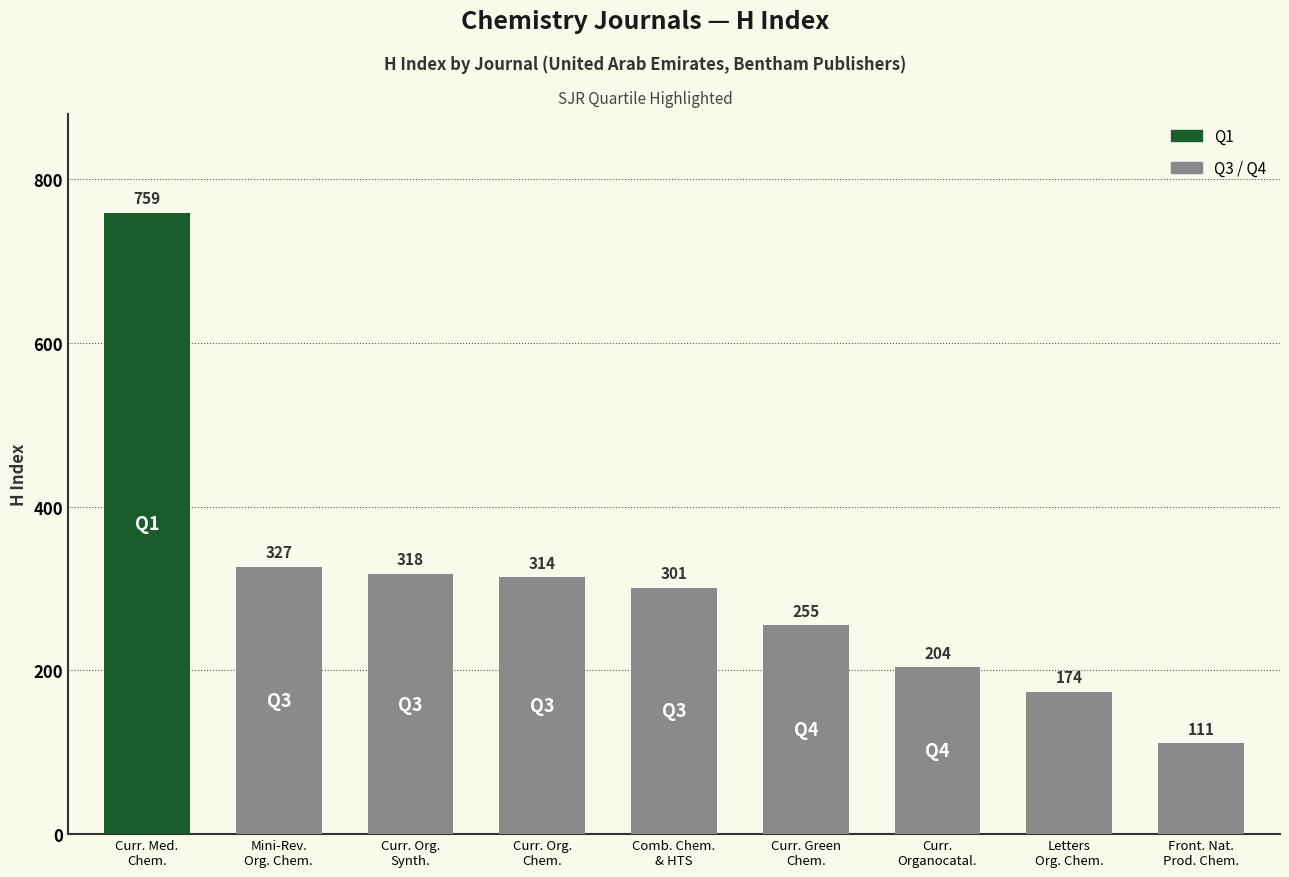

Reading right to left, what are all the values shown in this chart?

Front. Nat.
Prod. Chem.=111	Letters
Org. Chem.=174	Curr.
Organocatal.=204	Curr. Green
Chem.=255	Comb. Chem.
& HTS=301	Curr. Org.
Chem.=314	Curr. Org.
Synth.=318	Mini-Rev.
Org. Chem.=327	Curr. Med.
Chem.=759